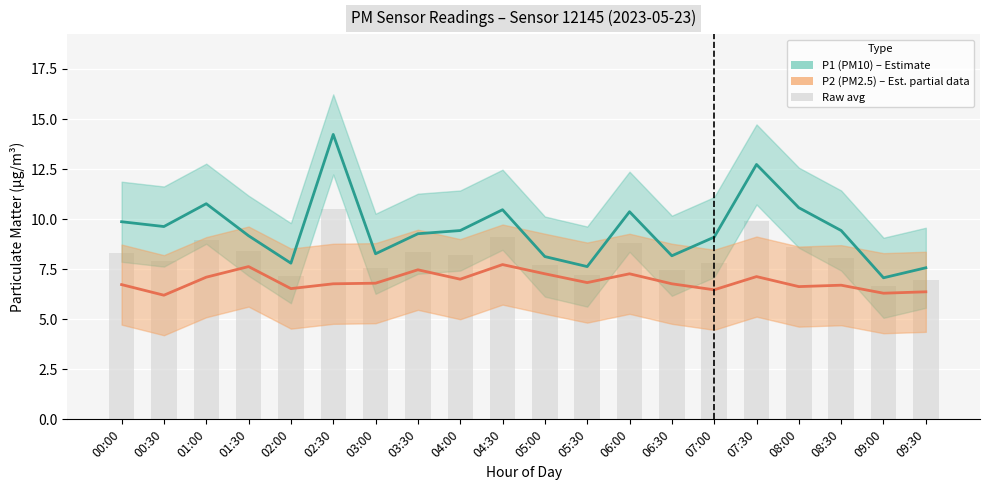

Rank the series by their maximum value, from lowest to highest.

P2 (PM2.5), Raw observations (avg), P1 (PM10)